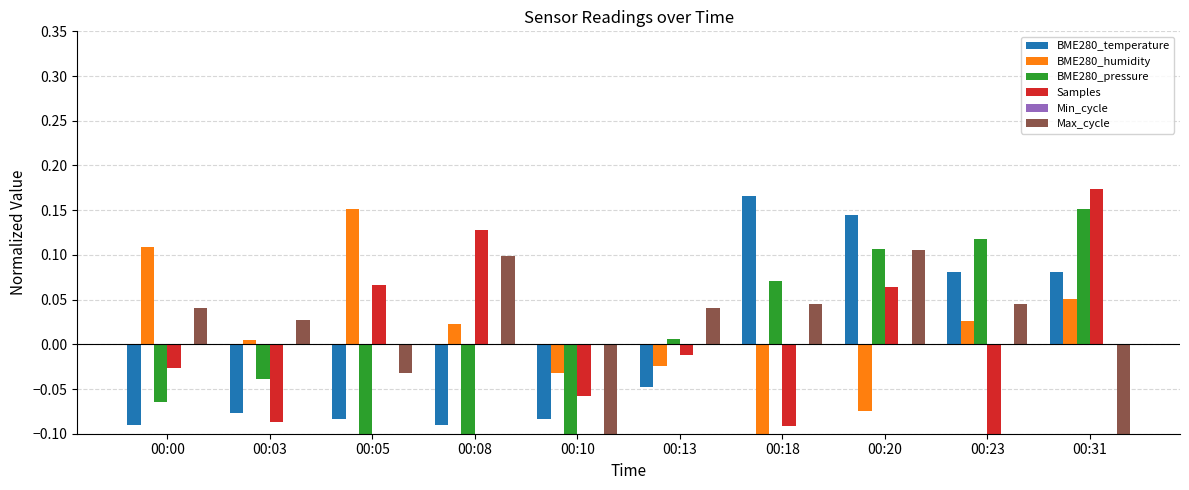

What is the sum of the BME280_humidity values at 00:05 and 00:13?

0.1